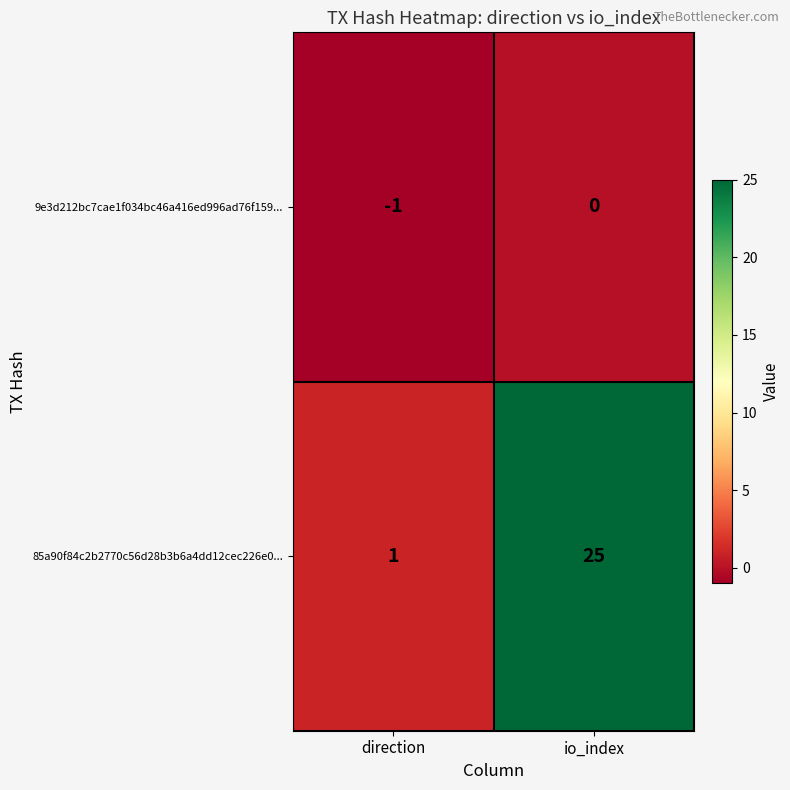

What is the sum of all 85a90f84c2b2770c56d28b3b6a4dd12cec226e0... values?

26